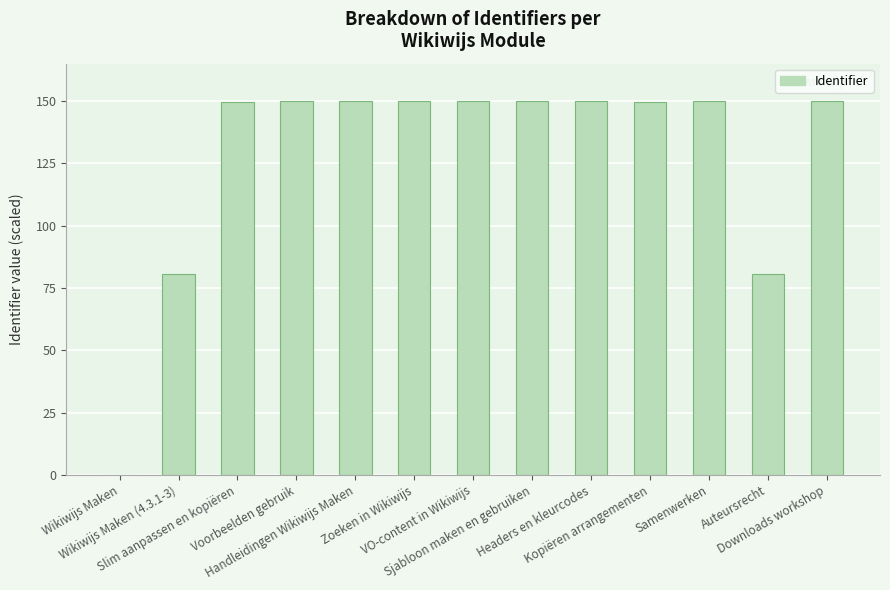

True or false: the data shows 57.3 at Sjabloon maken en gebruiken.

False